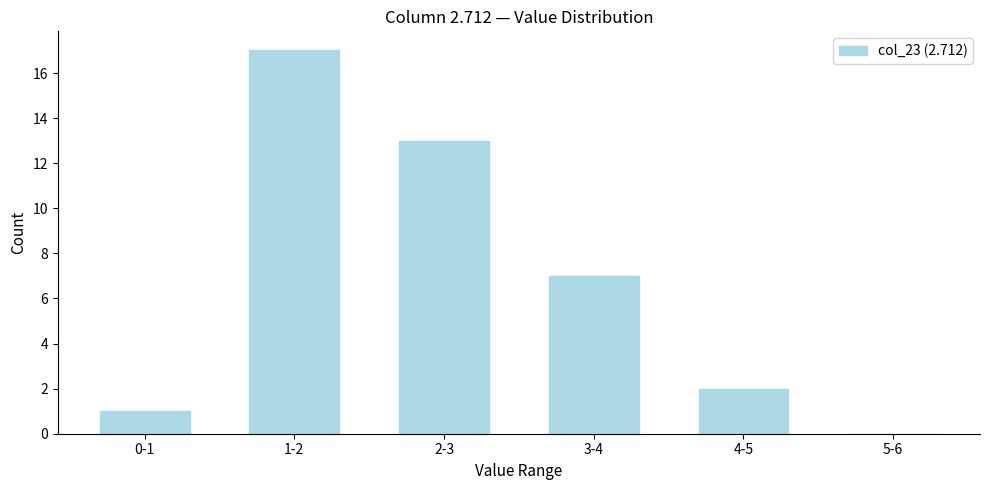

Reading left to right, what are all the values shown in this chart?

0-1=1	1-2=17	2-3=13	3-4=7	4-5=2	5-6=0